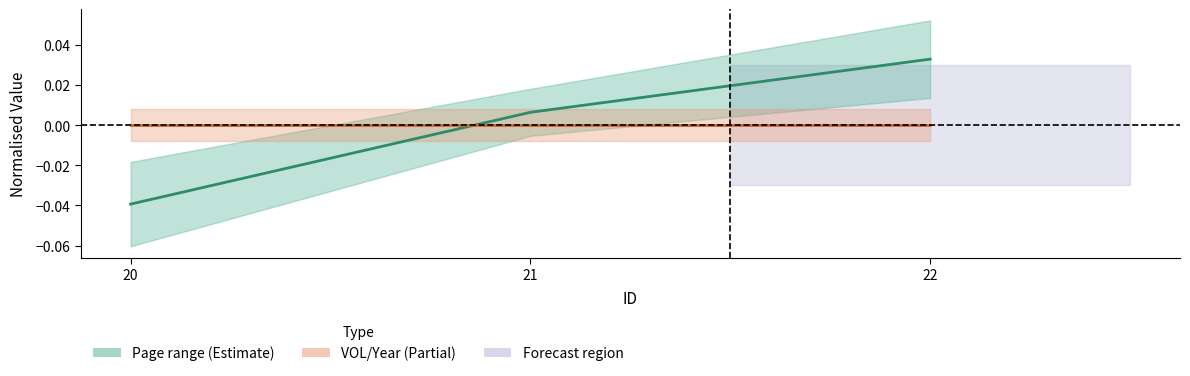

Which label corresponds to the smallest value in the chart?

20